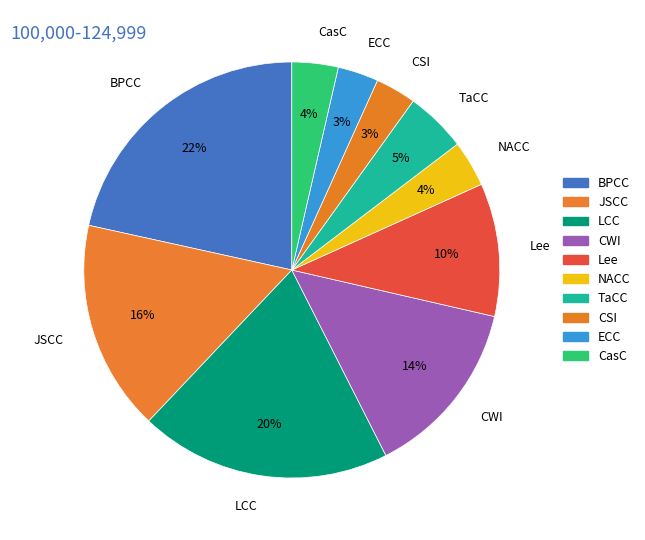

To the nearest percent, what is the average slice percentage?

10%